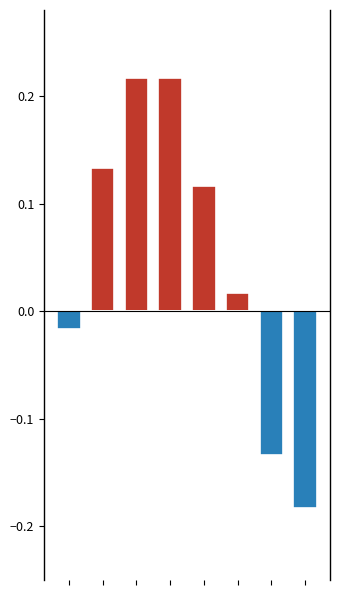

The Negative Tendency series shows -0.1 at 5. True or false?

False